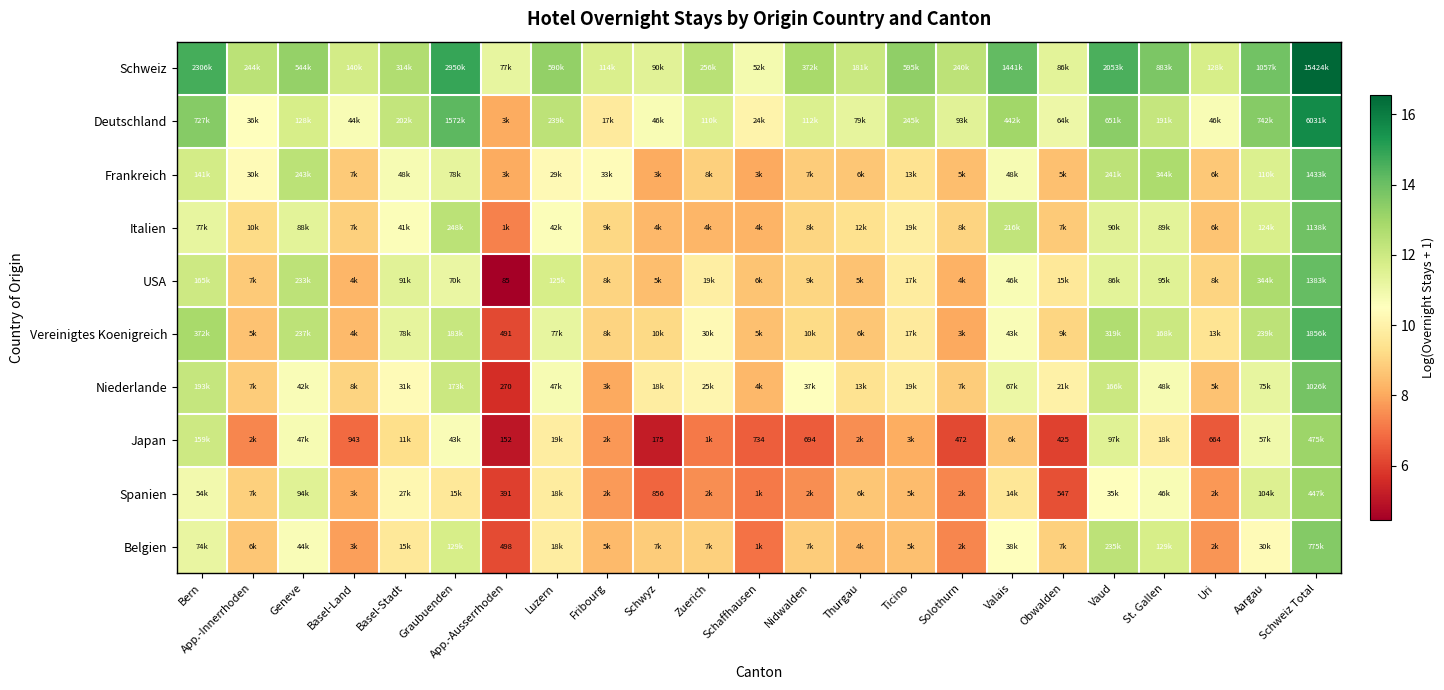

What is the minimum value for Japan?

5.0